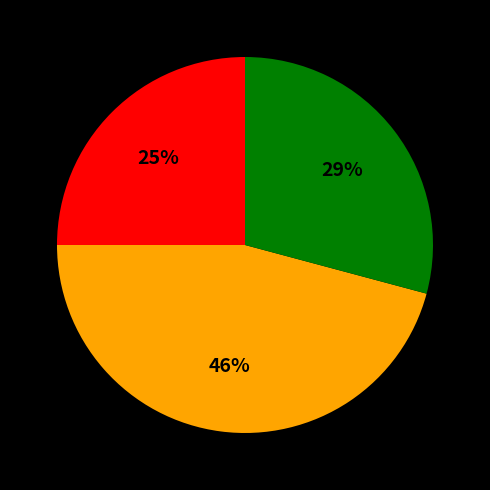

To the nearest percent, what is the average slice percentage?

33%